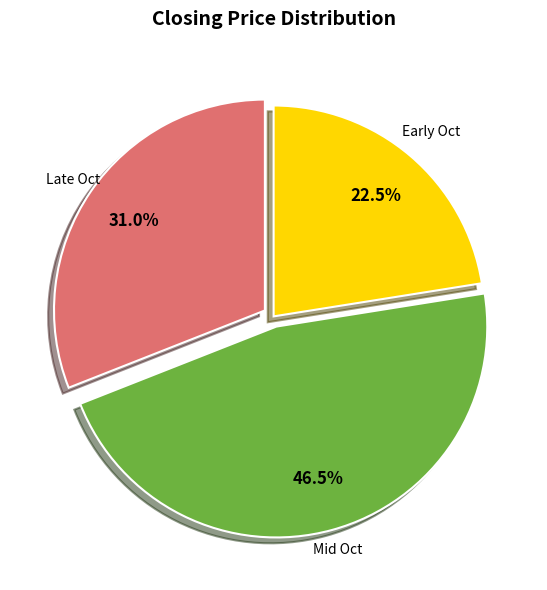

To the nearest percent, what is the difference between the largest and smallest slice percentages?

24%